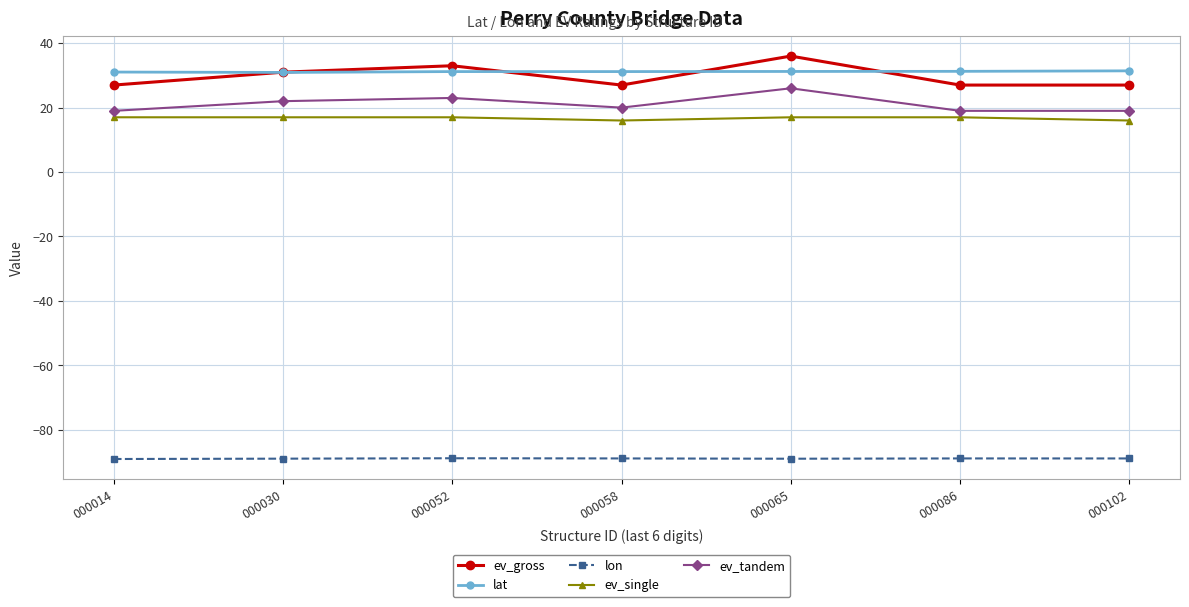

What is the difference between the highest and lowest values at 000065?

125.0